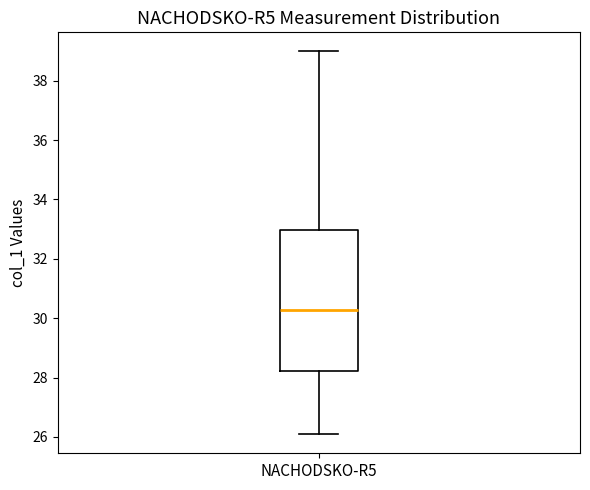

Transcribe this box plot: give where the median line is, the range the box spans, and where the two whiskers end, as read against the y-axis. The values are not printed on the chart, so give them approximately, as read against the axis.

median 30.2, box 28.2 to 33.0, whiskers 26.0 to 39.0